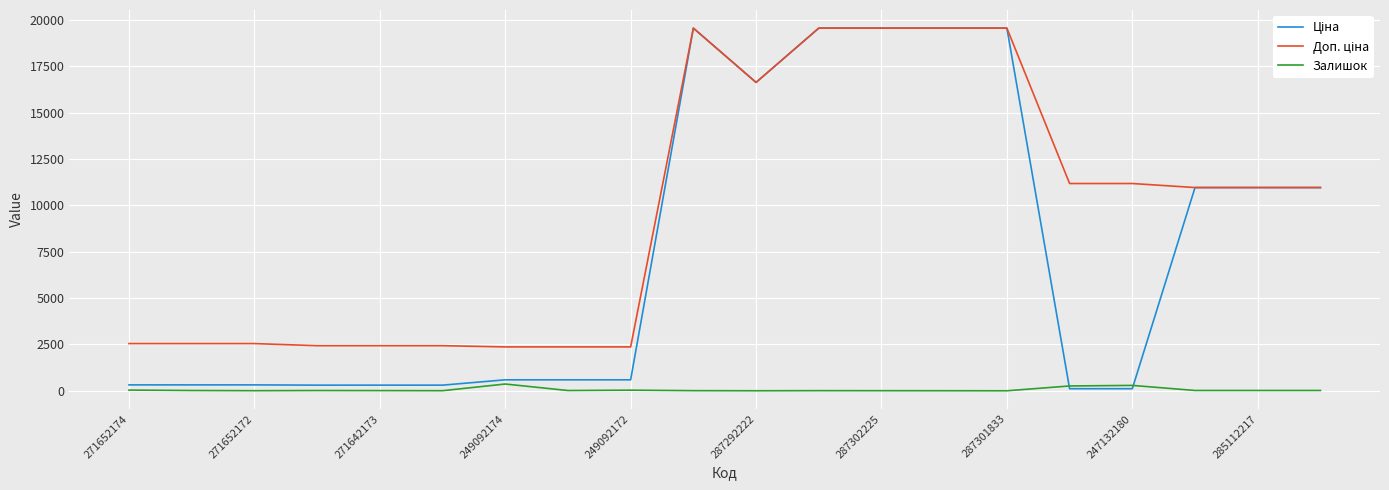

True or false: Доп. ціна and Ціна intersect in this chart.

False